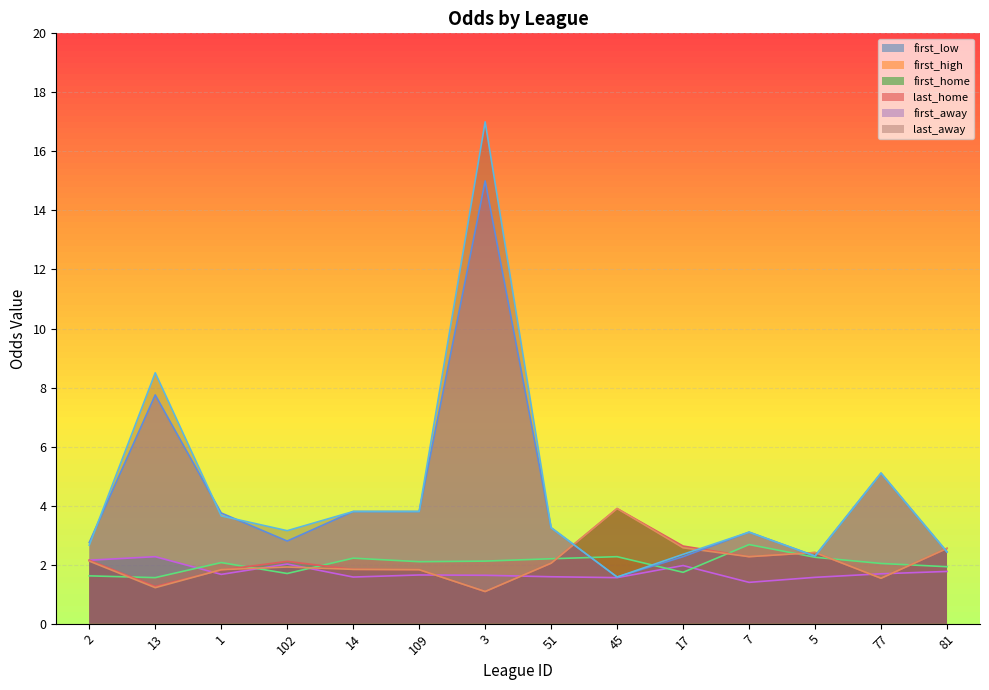

Where is last_home nearest to the value 2?

51